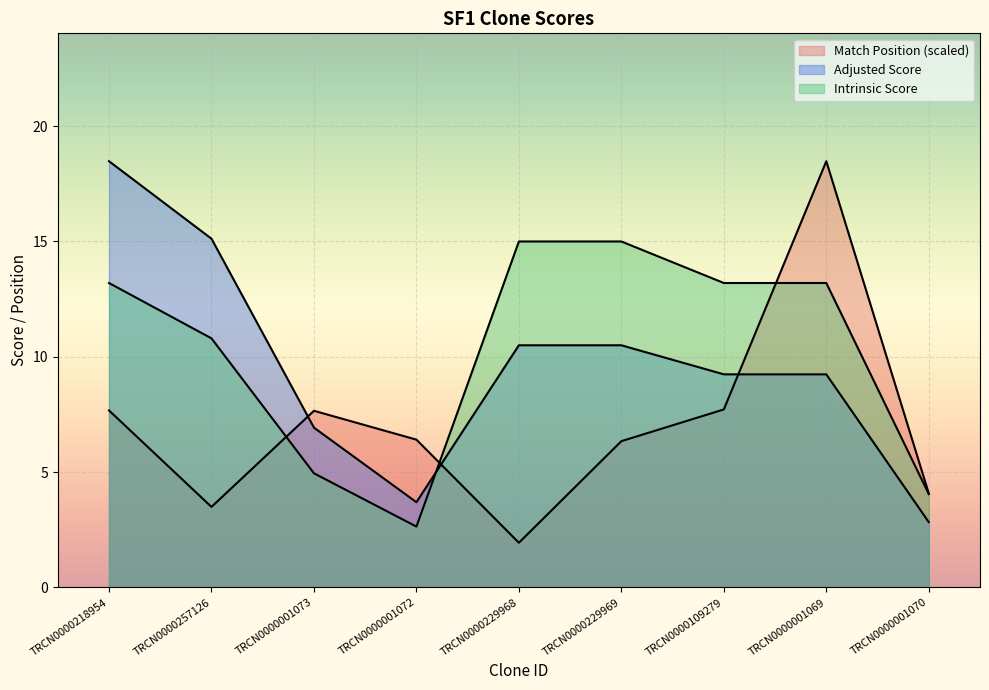

What are all the series names shown in the legend?

Match Position, Adjusted Score, Intrinsic Score